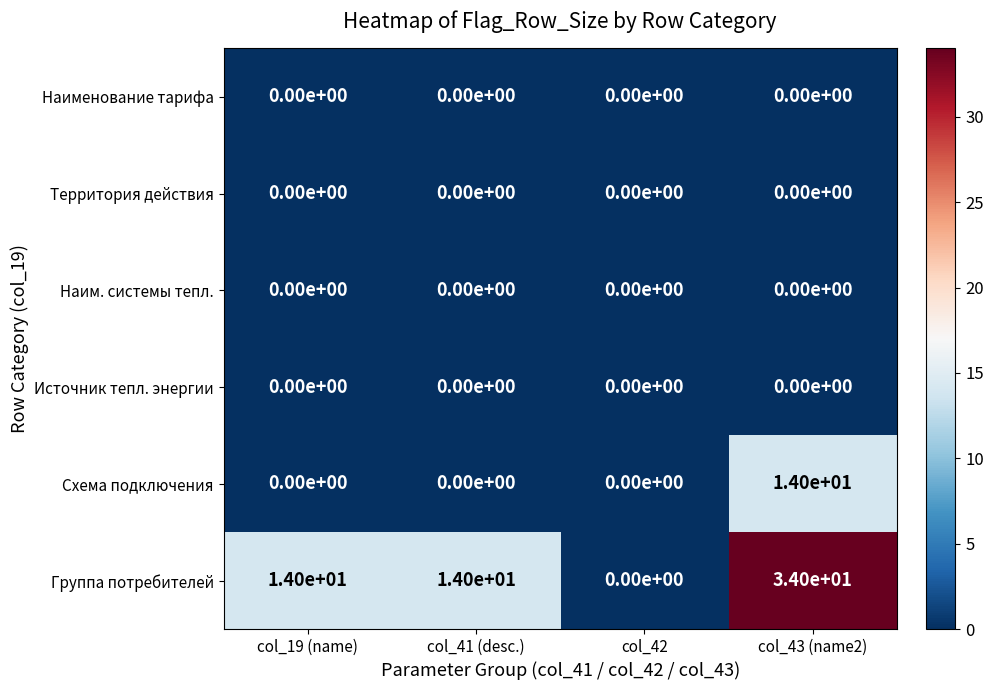

Which series has the widest spread of values?

Группа потребителей